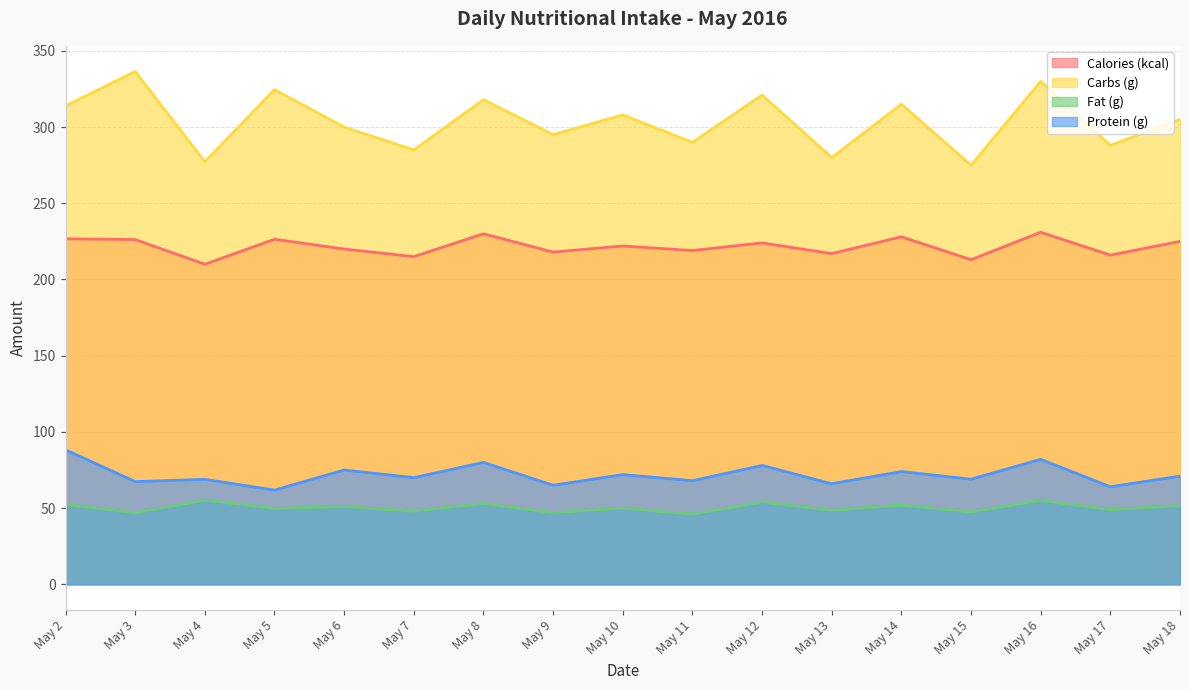

True or false: Calories (kcal) and Fat (g) intersect in this chart.

False